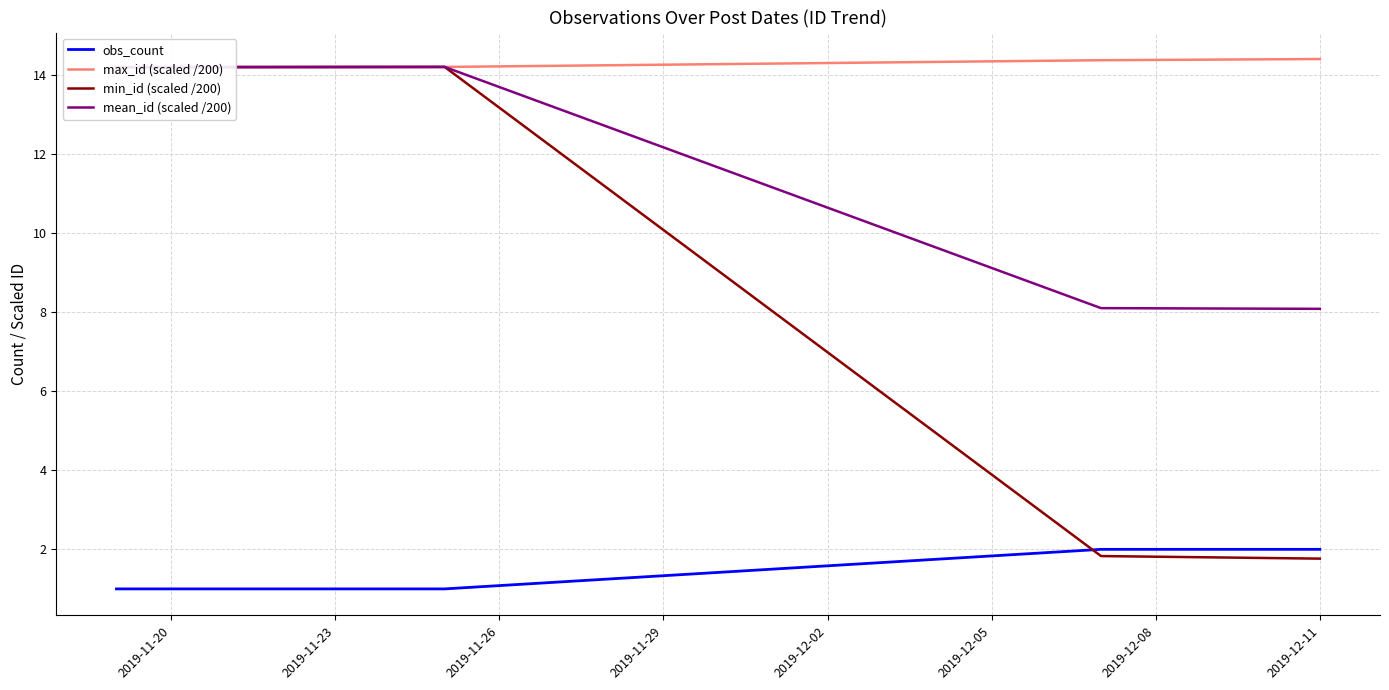

What is the lowest value of the mean_id (scaled /200) series?

8.1